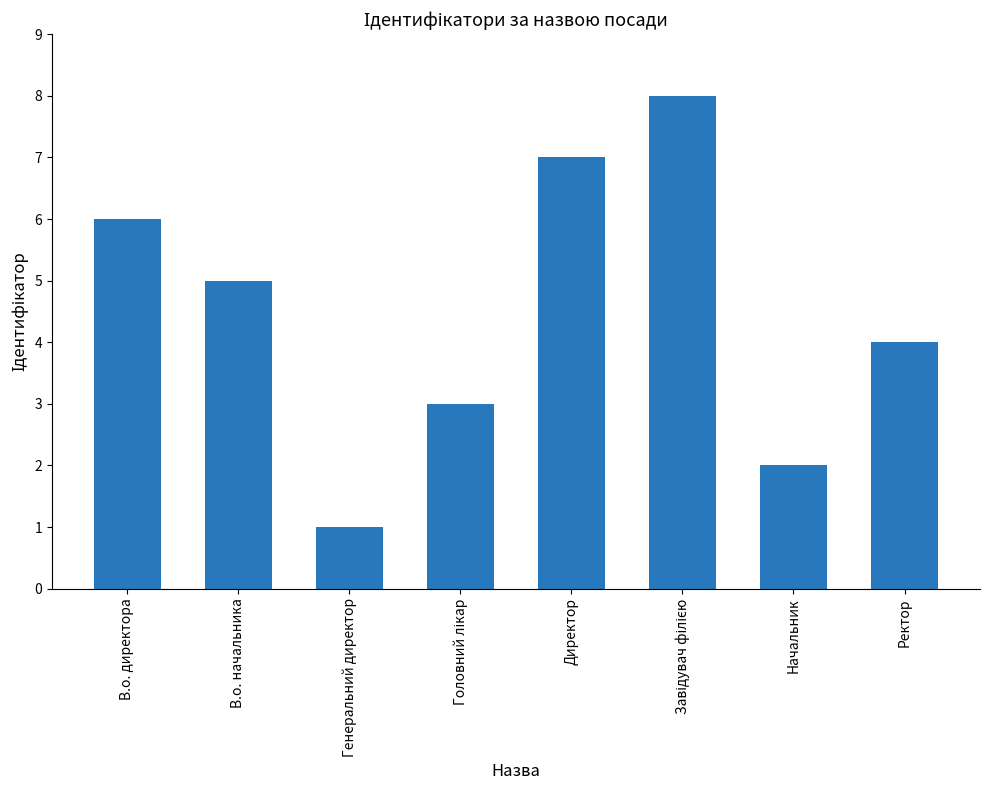

Reading right to left, extract all data points from this chart.

4	2	8	7	3	1	5	6